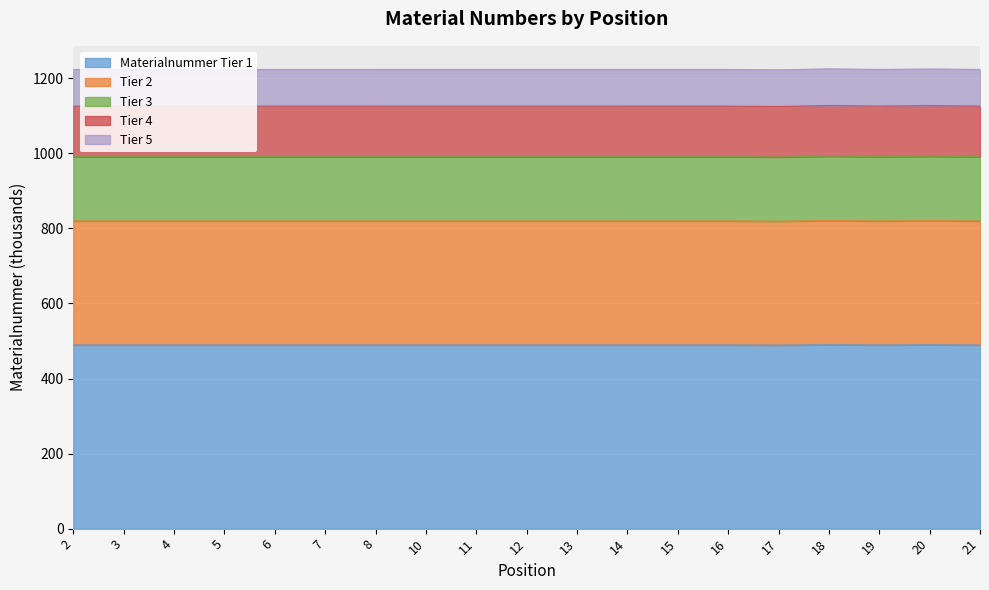

Rank the categories by value from lowest to highest.

17, 2, 3, 4, 5, 6, 7, 8, 10, 11, 12, 13, 14, 15, 16, 19, 21, 20, 18